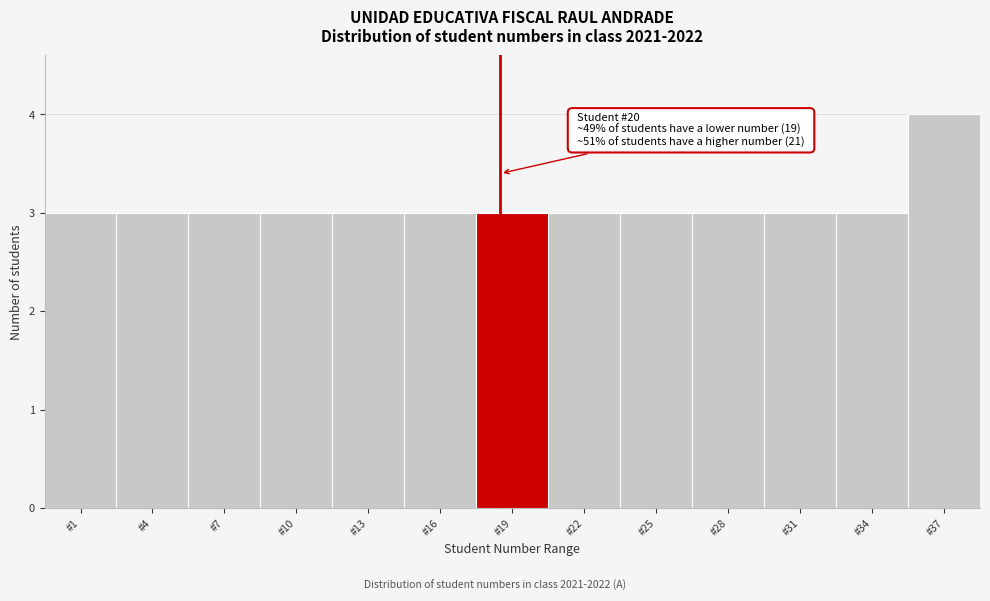

Reading left to right, extract all data points from this chart.

#1=3	#4=3	#7=3	#10=3	#13=3	#16=3	#19=3	#22=3	#25=3	#28=3	#31=3	#34=3	#37=4